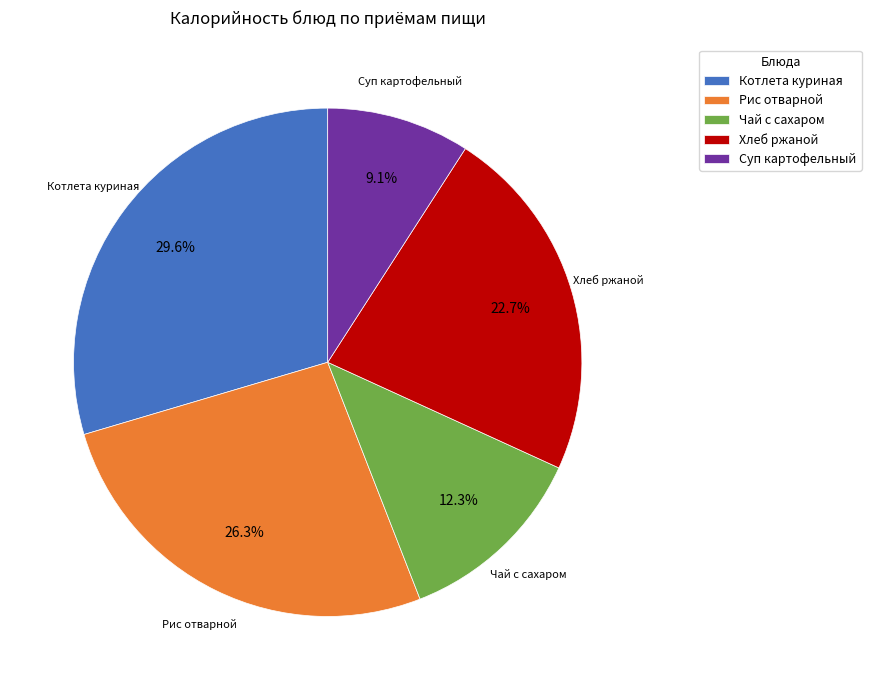

Which has a higher value, Котлета куриная or Рис отварной?

Котлета куриная